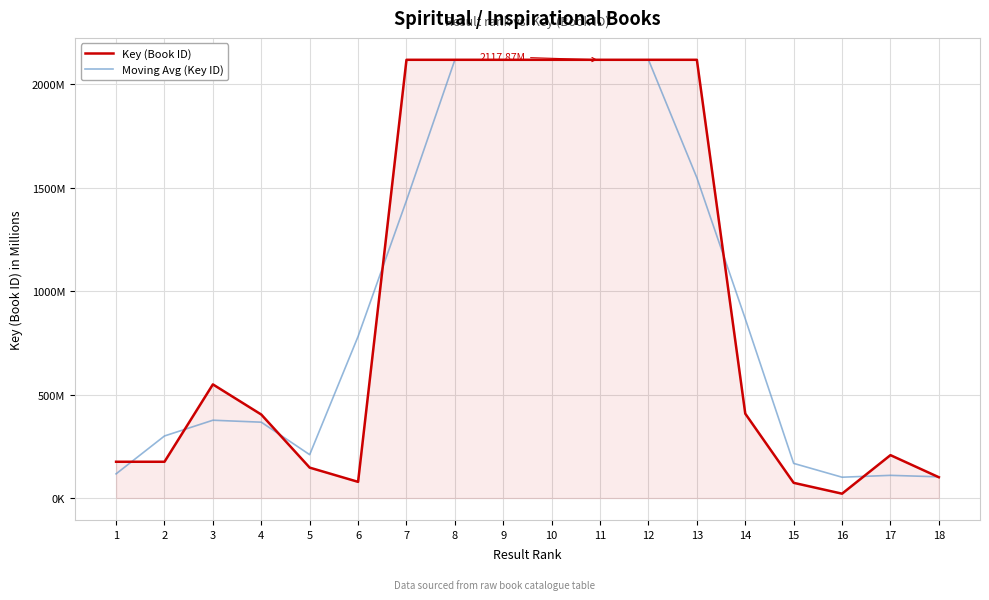

Where does the Moving Avg (Key ID) series first go above 780?

6